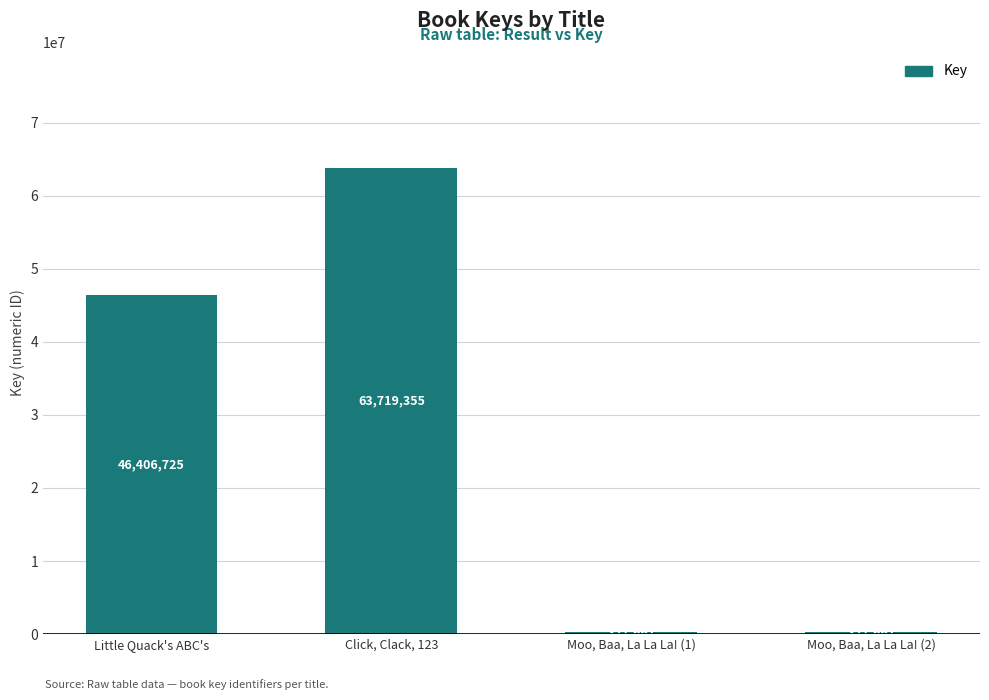

What is the value of the 4th bar from the left?

321661